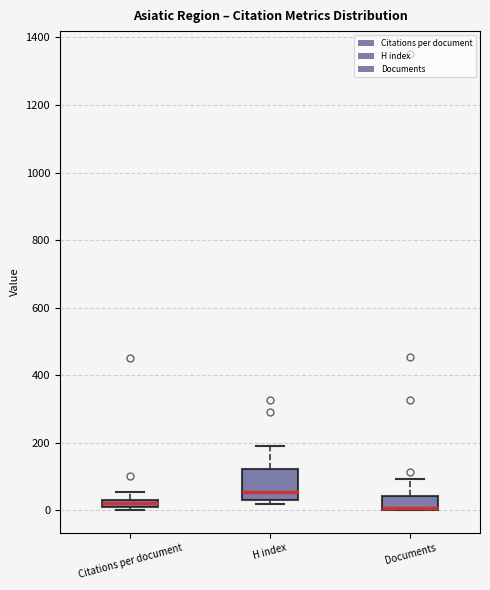

Where does the upper whisker of the box for Documents end on the y-axis? The values are not printed on the chart, so give them approximately, as read against the axis.

100